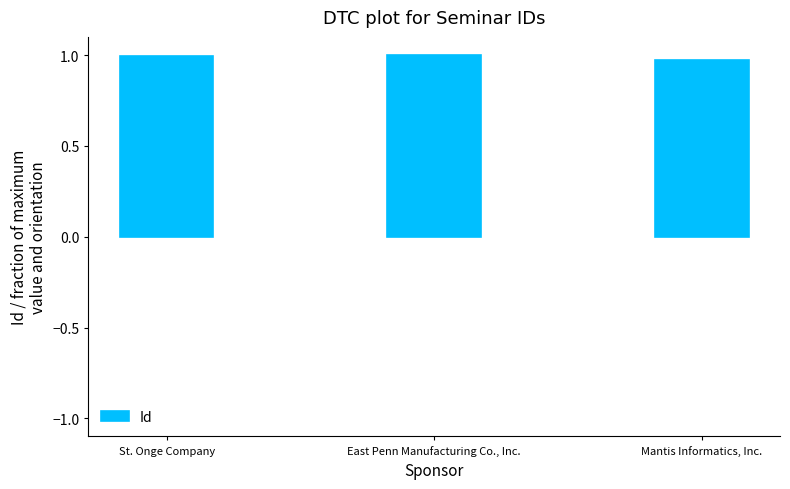

List the labels in order of value, smallest first.

Mantis Informatics, Inc., St. Onge Company, East Penn Manufacturing Co., Inc.